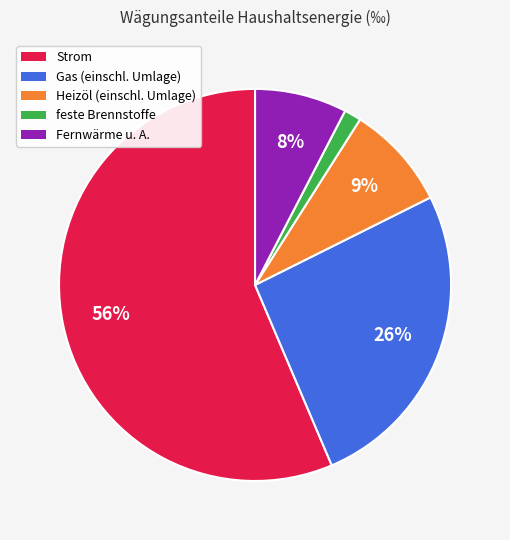

How many segments does this pie chart have?

5